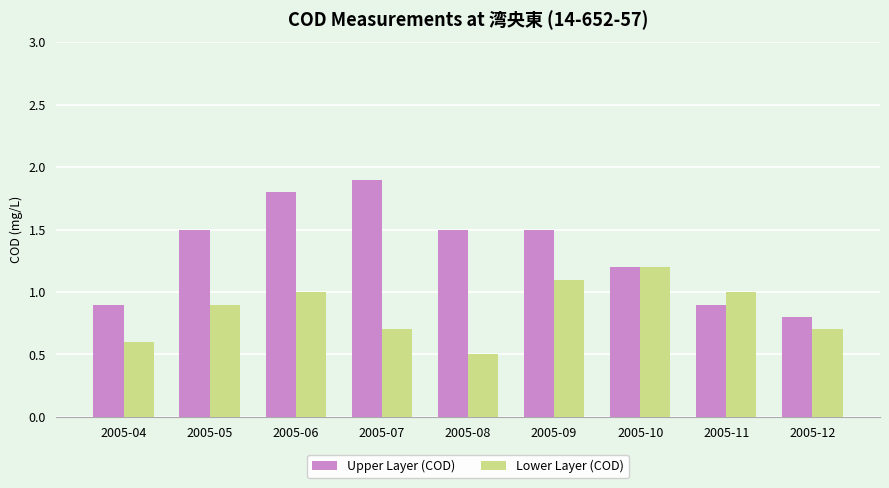

The value of Lower Layer (COD) at 2005-07 is 0.7. True or false?

True